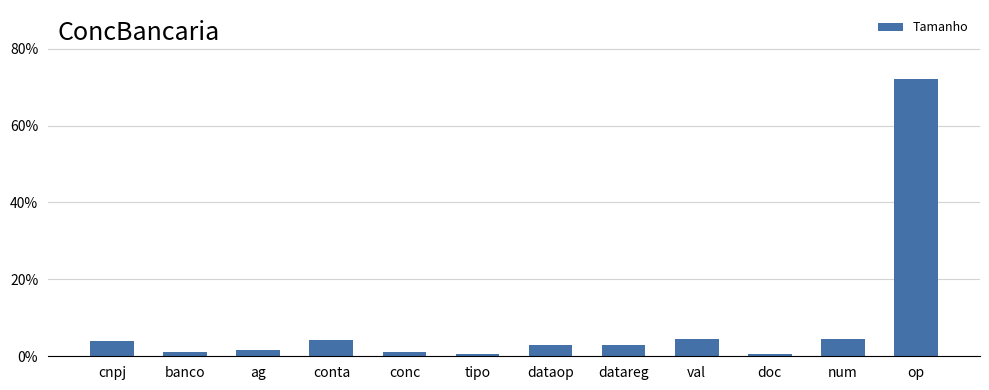

List the labels in order of value, smallest first.

tipo, doc, banco, conc, ag, dataop, datareg, cnpj, conta, val, num, op